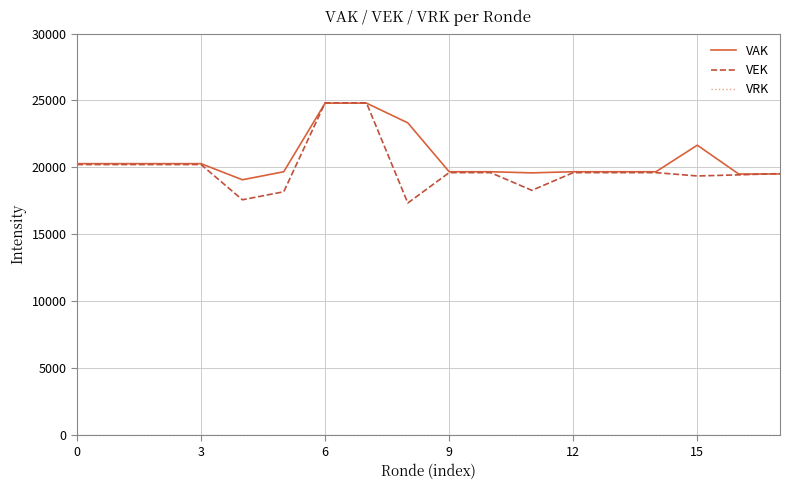

Which series has the largest range (max minus min)?

VEK